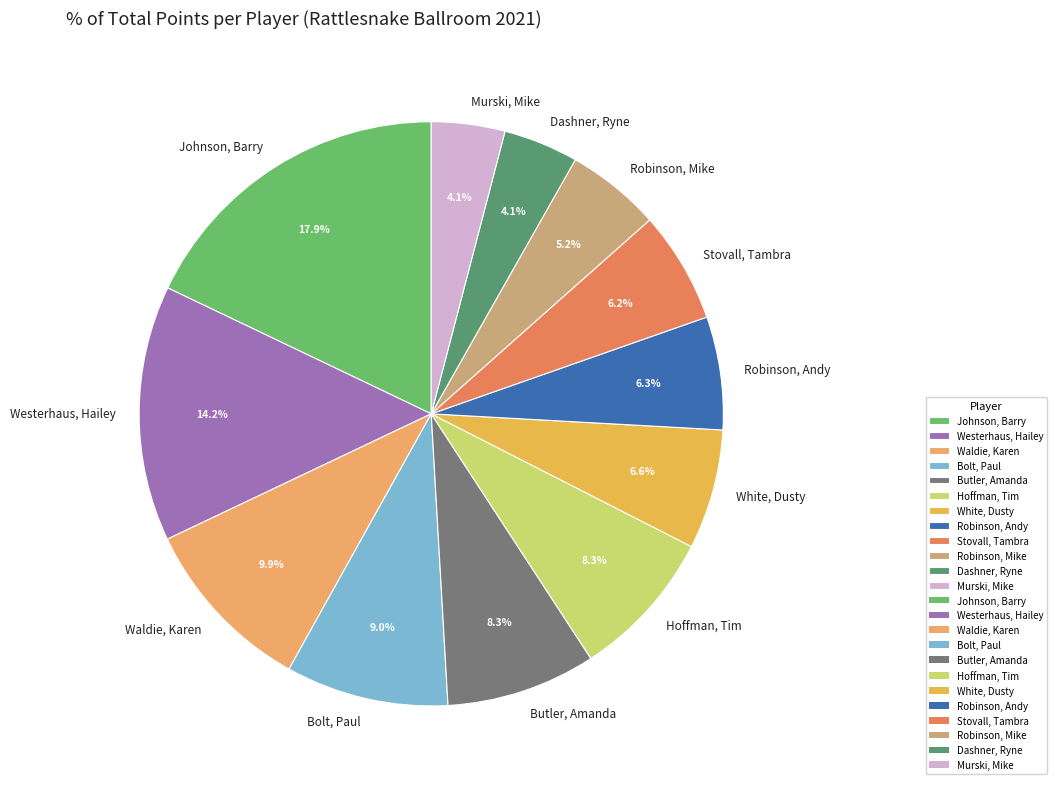

Is the sum of Murski, Mike and Johnson, Barry greater than half?

No